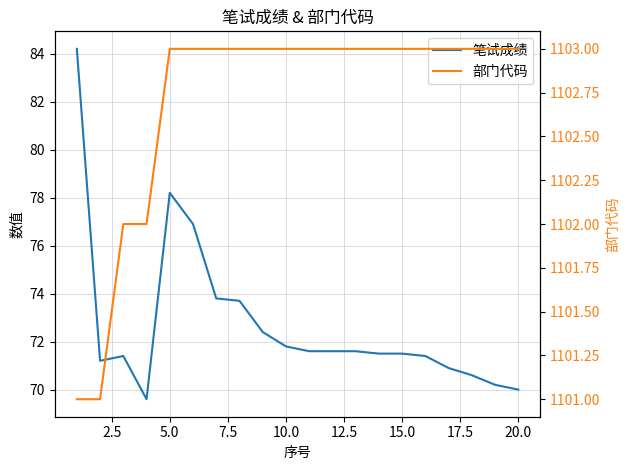

What are all the series names shown in the legend?

笔试成绩, 部门代码